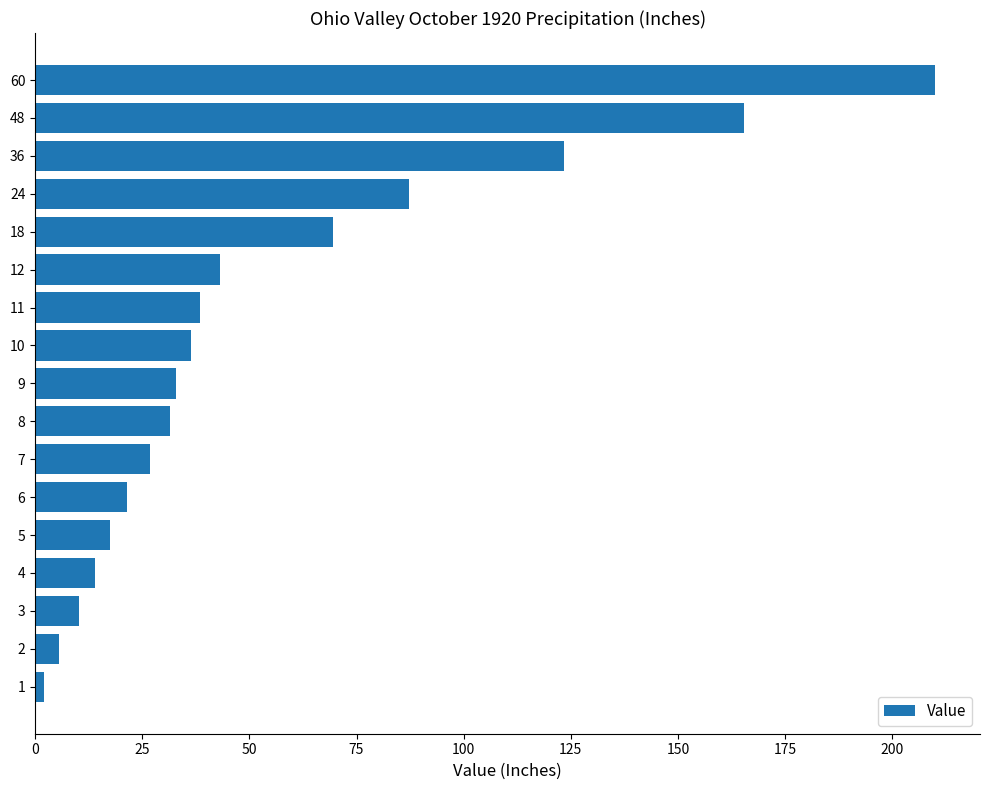

What is the smallest value displayed?

2.1